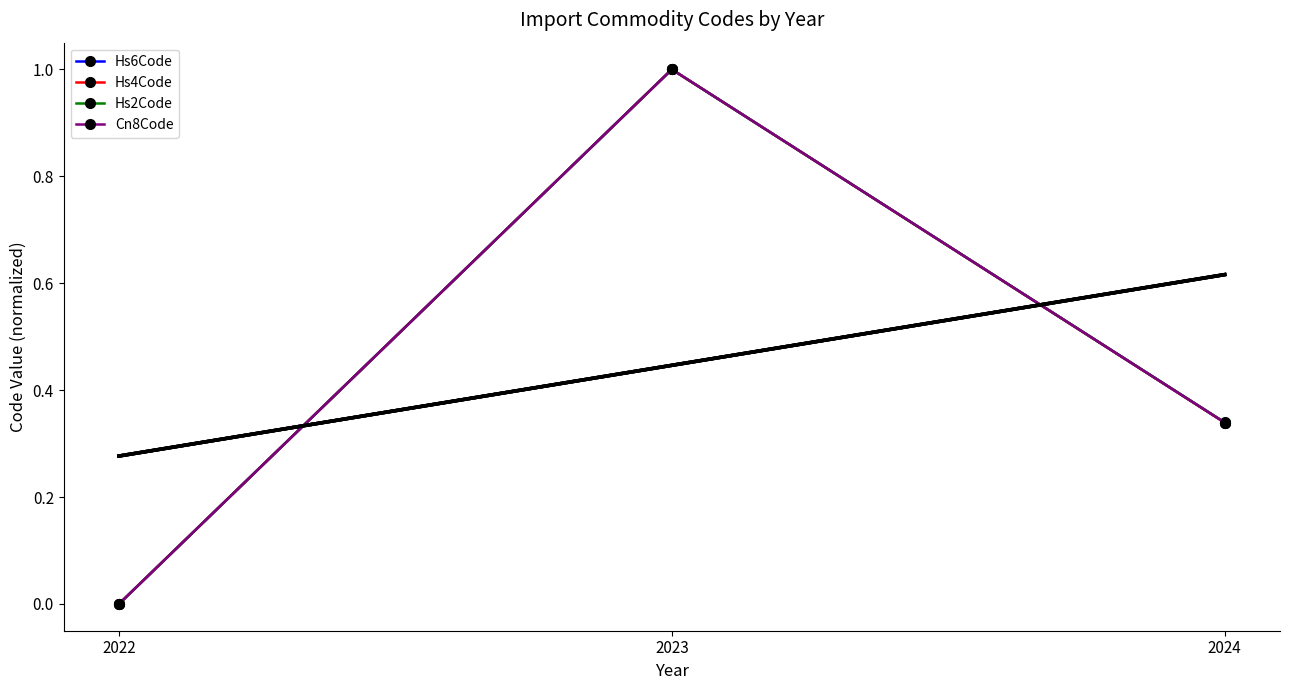

What are all the series names shown in the legend?

Hs6Code, Hs4Code, Hs2Code, Cn8Code